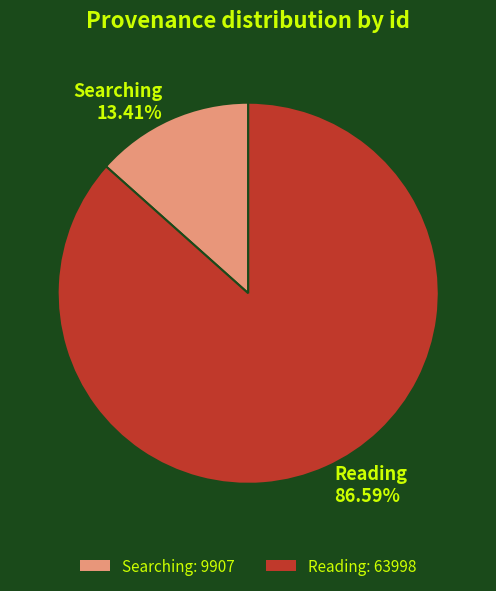

Do Reading and Searching together represent more than half of the pie?

Yes